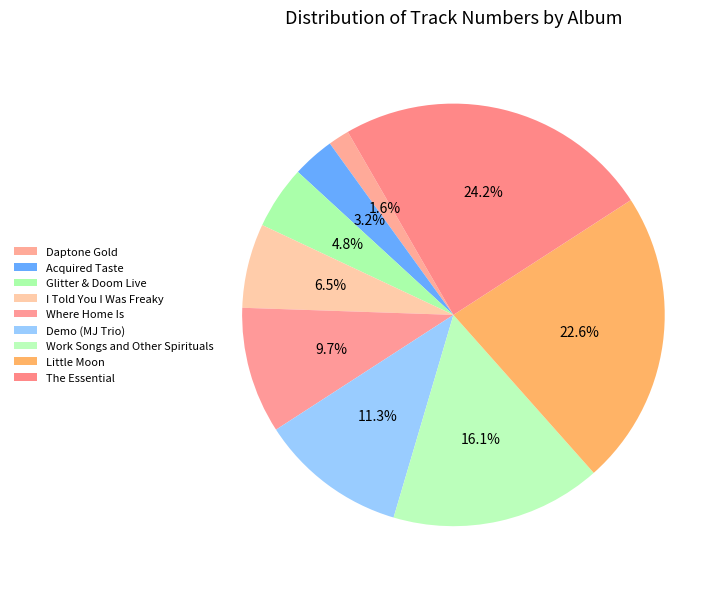

To the nearest percent, what is the average slice percentage?

11%